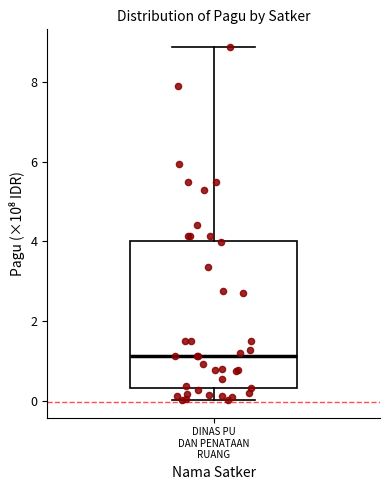

Where does the median line of the box for DINAS PU DAN PENATAAN RUANG sit on the y-axis? The values are not printed on the chart, so give them approximately, as read against the axis.

1.2